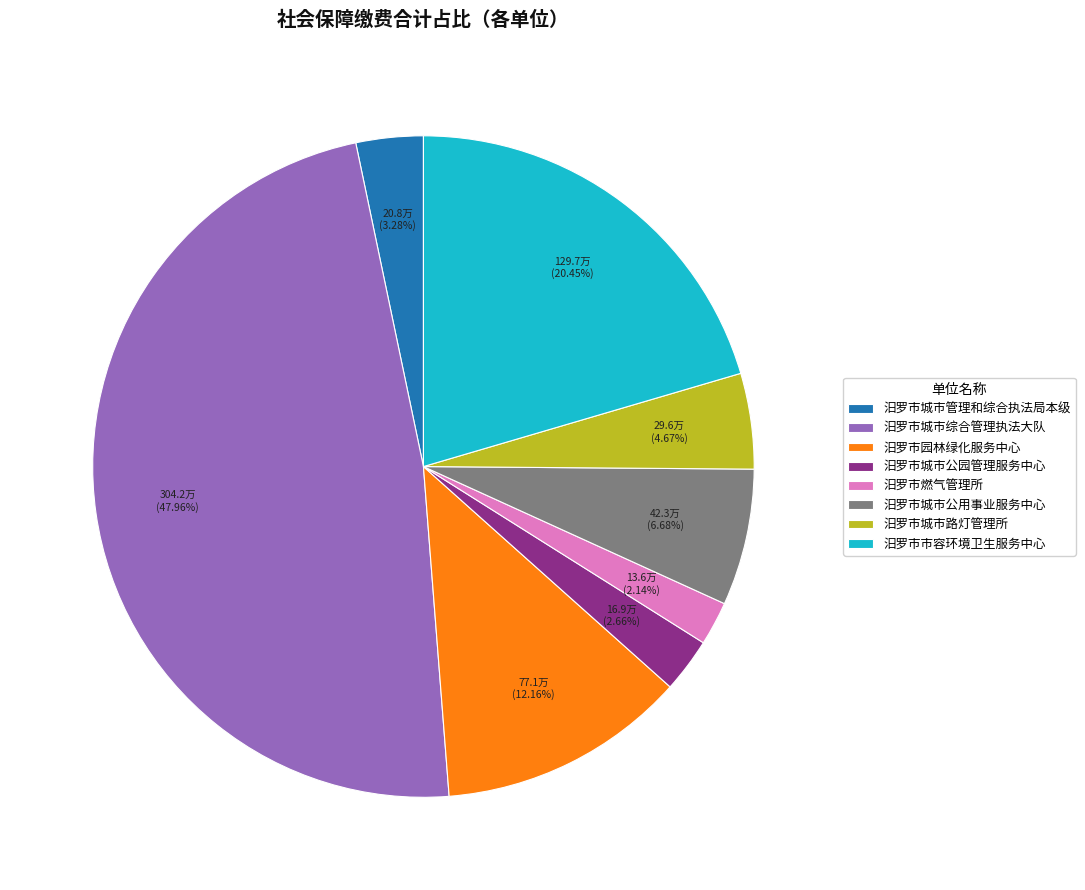

Approximately how many times larger is the value at 汨罗市城市路灯管理所 compared to 汨罗市市容环境卫生服务中心?

0.2